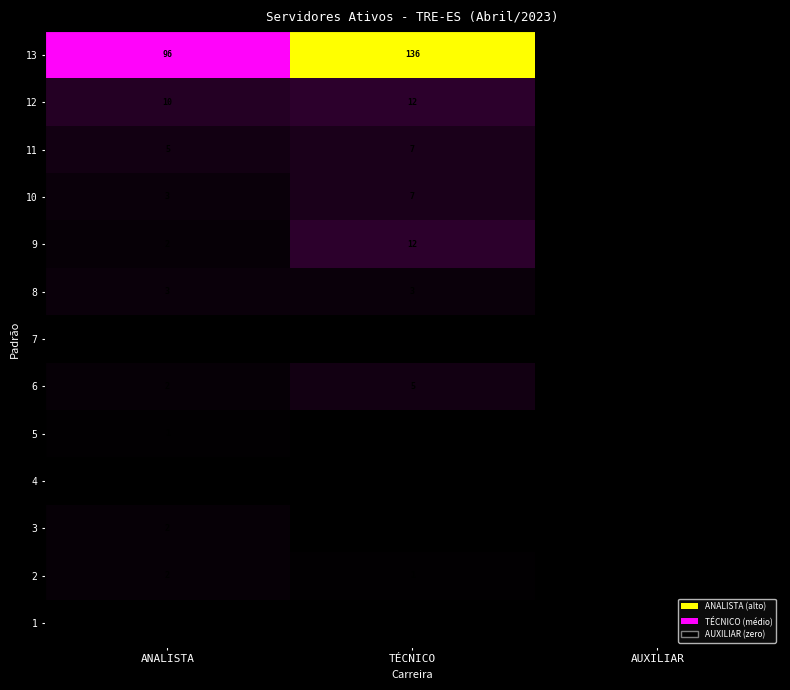

The value of 8 at ANALISTA is 2. True or false?

False